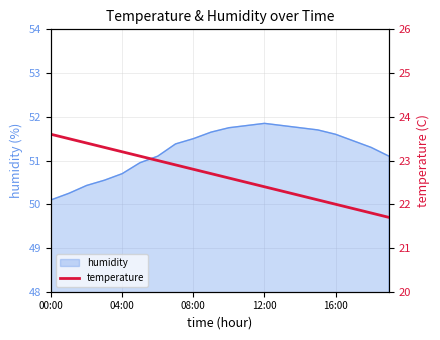

What is the lowest value of the humidity series?

50.1